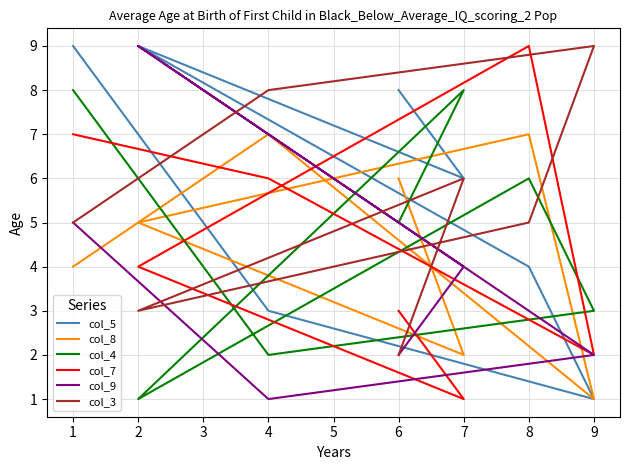

Which has a higher value, 8 or 6?

6